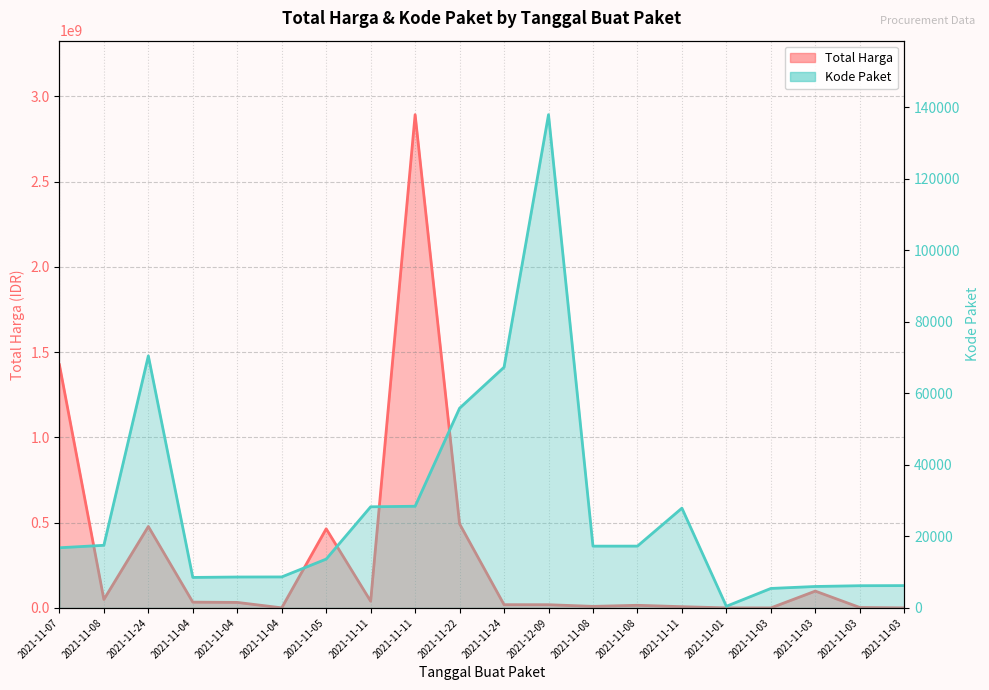

At which label is Kode Paket closest to 69170?

2021-11-24